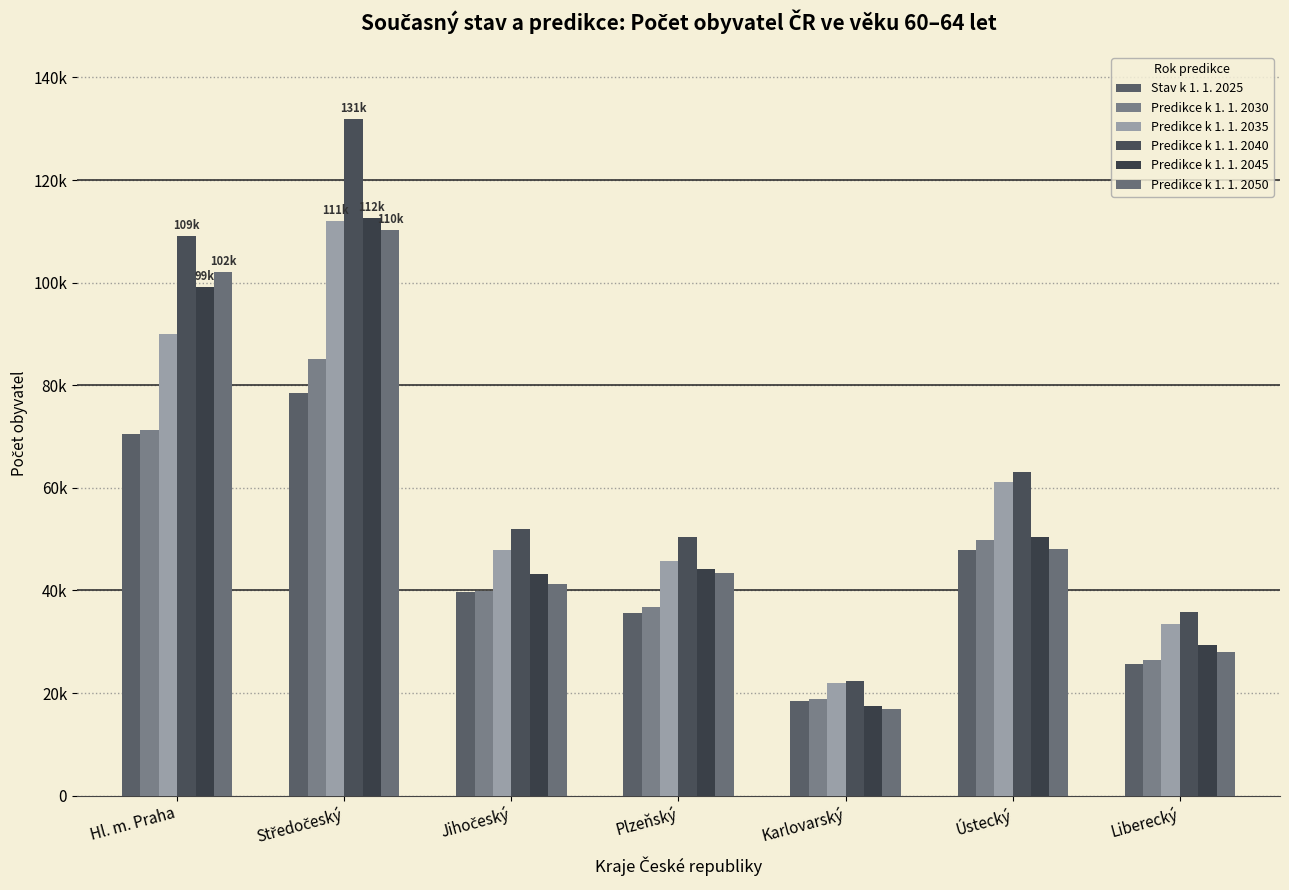

At which label does Predikce k 1. 1. 2045 first exceed 44107?

Hl. m. Praha